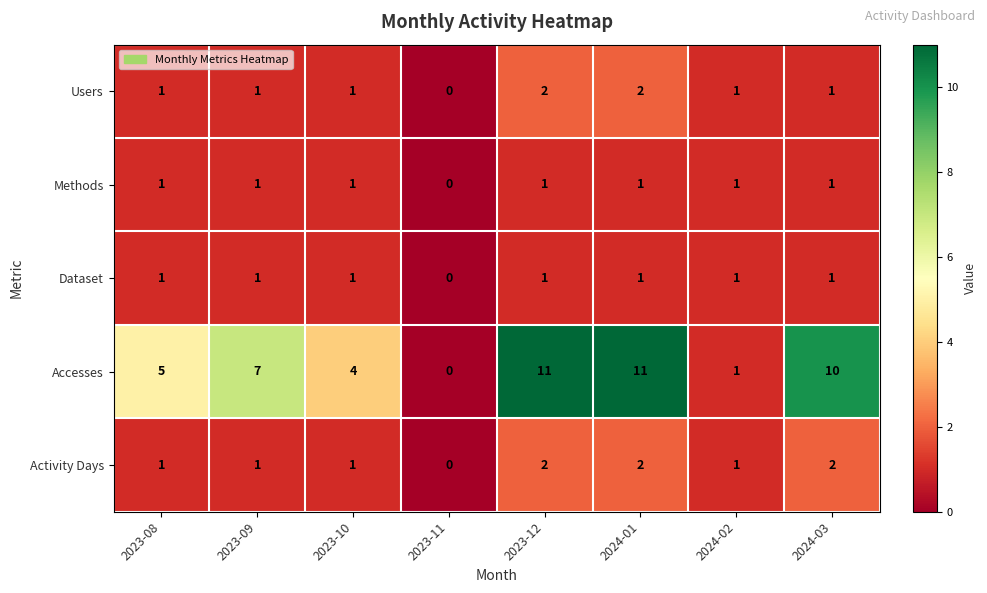

Is it true that Accesses equals 11 at 2024-01?

True